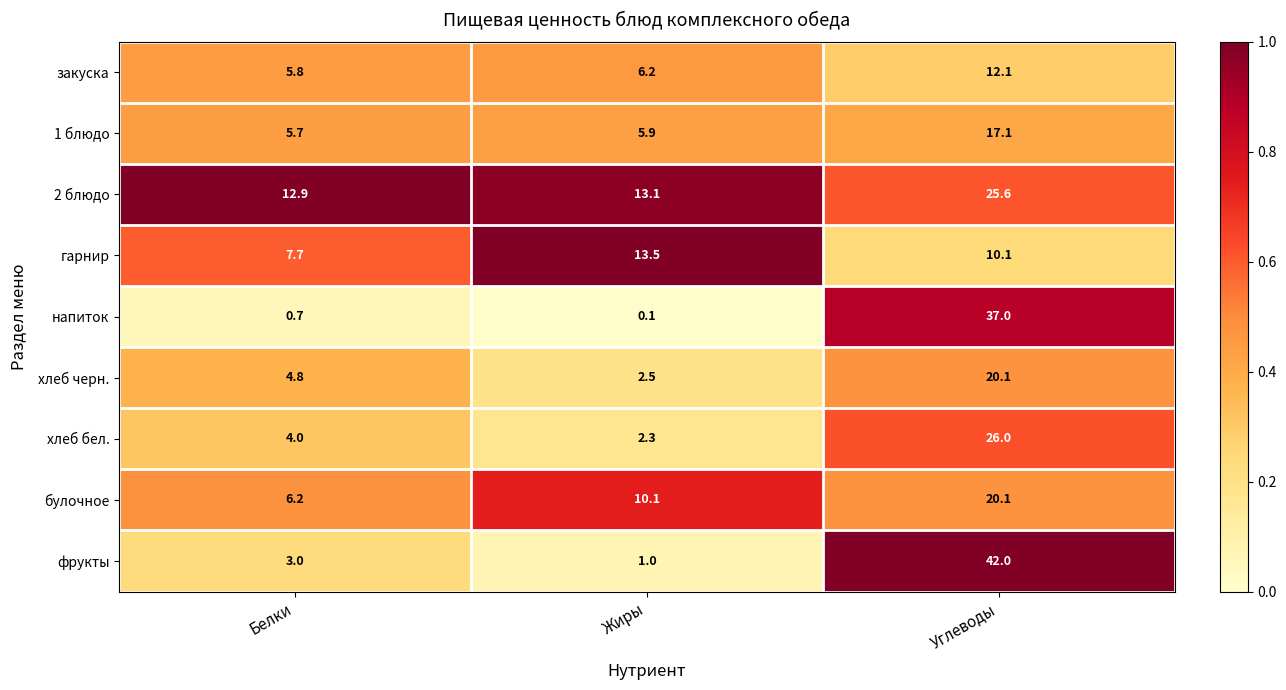

Count the number of data series in this chart.

9